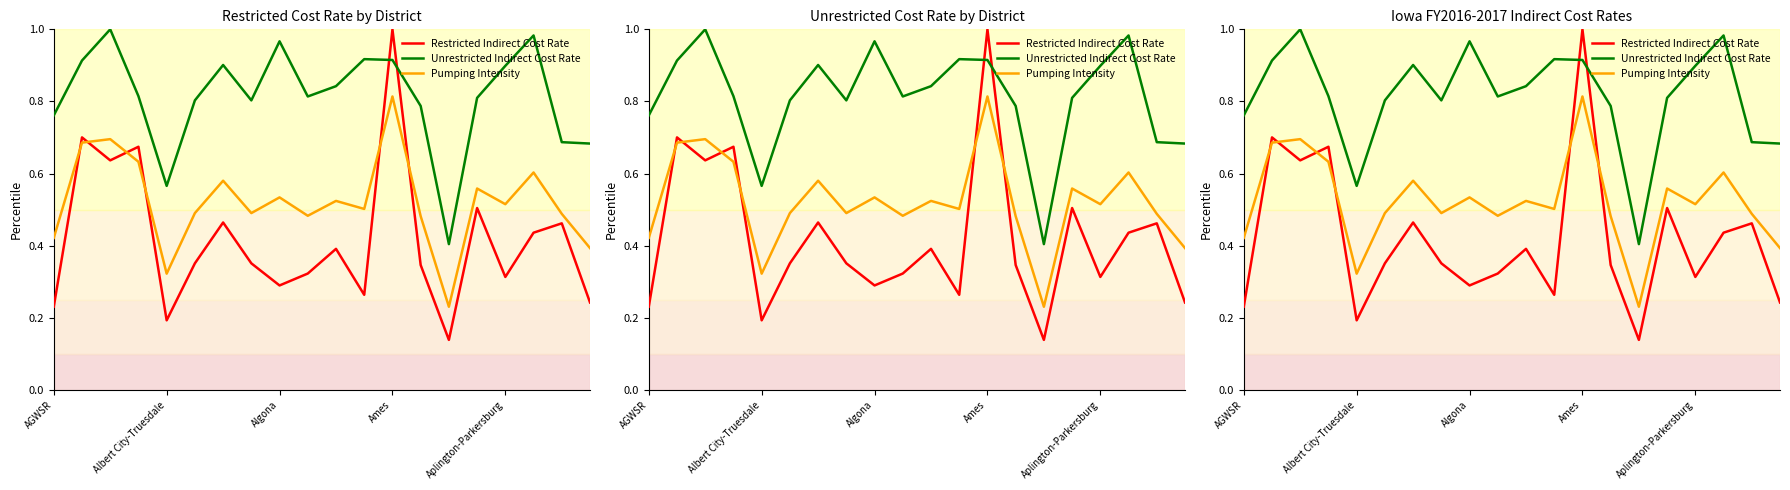

What is the difference between the highest and lowest values at 13?

0.4